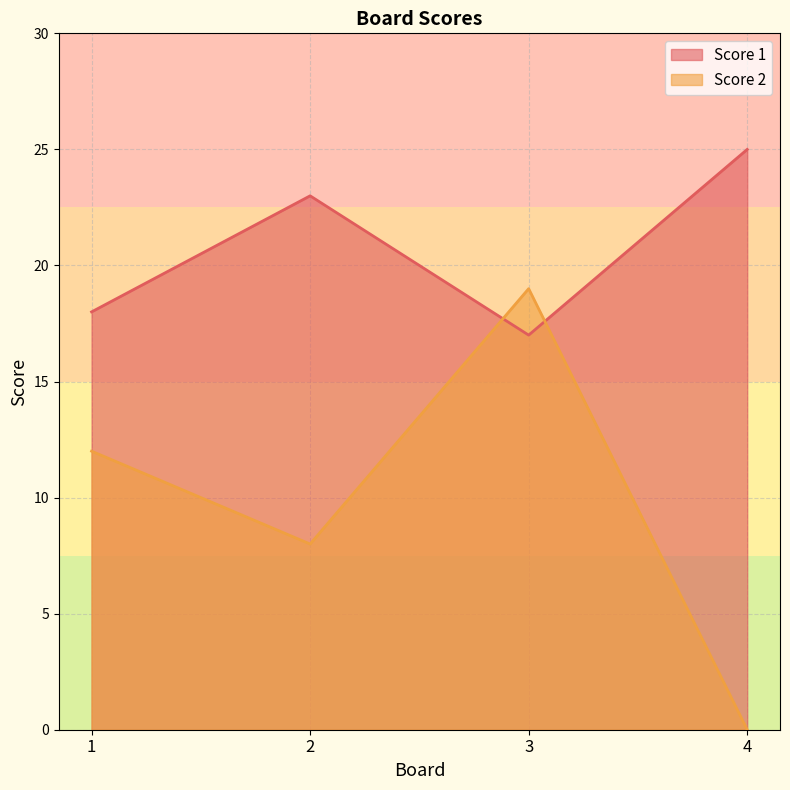

Which label corresponds to the smallest value in the chart?

4